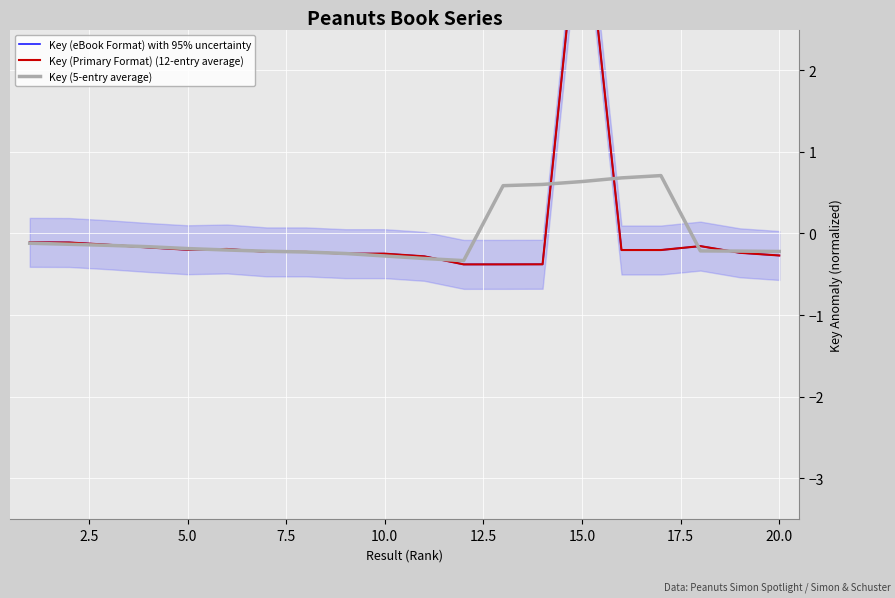

List the series in order of their peak value, lowest first.

Key (5-entry average), Key (eBook Format) with 95% uncertainty, Key (Primary Format) (12-entry average)